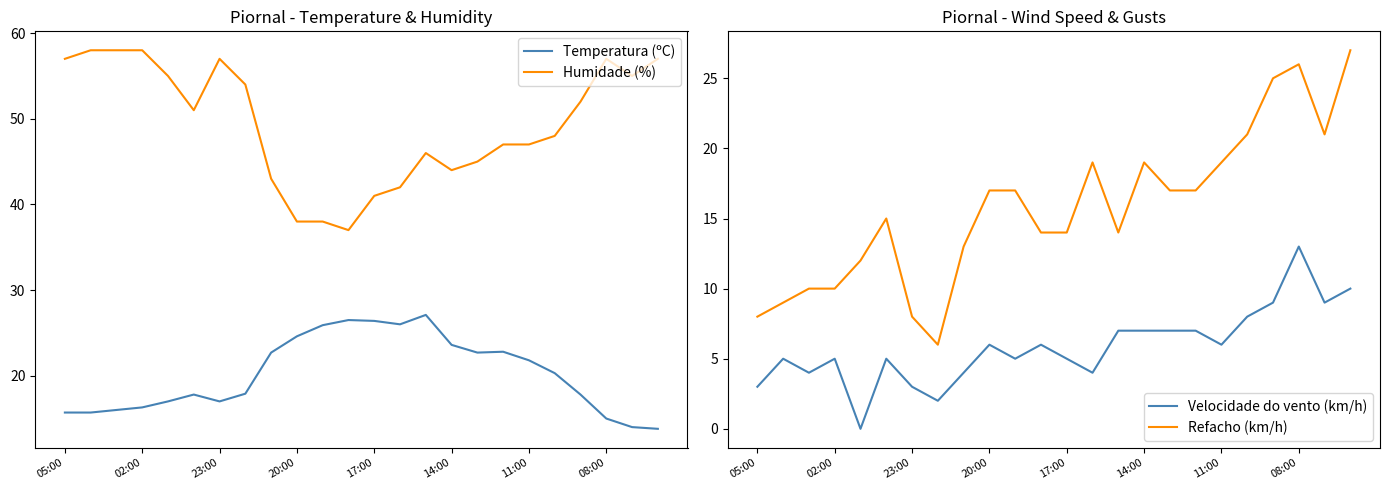

Reading left to right, what are all the values shown in this chart?

Temperatura (ºC): 15.7	15.7	16.0	16.3	17.0	17.8	17.0	17.9	22.7	24.6	25.9	26.5	26.4	26.0	27.1	23.6	22.7	22.8	21.8	20.3	17.8	15.0	14.0	13.8
Humidade (%): 57.0	58.0	58.0	58.0	55.0	51.0	57.0	54.0	43.0	38.0	38.0	37.0	41.0	42.0	46.0	44.0	45.0	47.0	47.0	48.0	52.0	57.0	55.0	57.0
Velocidade do vento (km/h): 3.0	5.0	4.0	5.0	0.0	5.0	3.0	2.0	4.0	6.0	5.0	6.0	5.0	4.0	7.0	7.0	7.0	7.0	6.0	8.0	9.0	13.0	9.0	10.0
Refacho (km/h): 8.0	9.0	10.0	10.0	12.0	15.0	8.0	6.0	13.0	17.0	17.0	14.0	14.0	19.0	14.0	19.0	17.0	17.0	19.0	21.0	25.0	26.0	21.0	27.0